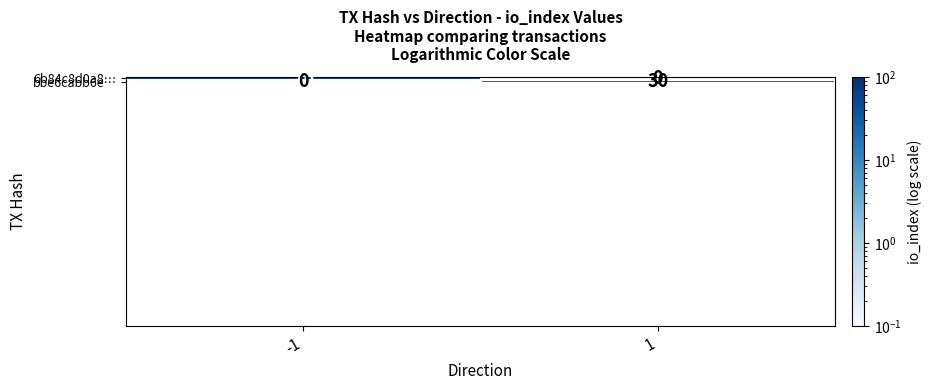

Is it true that bbe6cabb6e… equals 43 at 1?

False